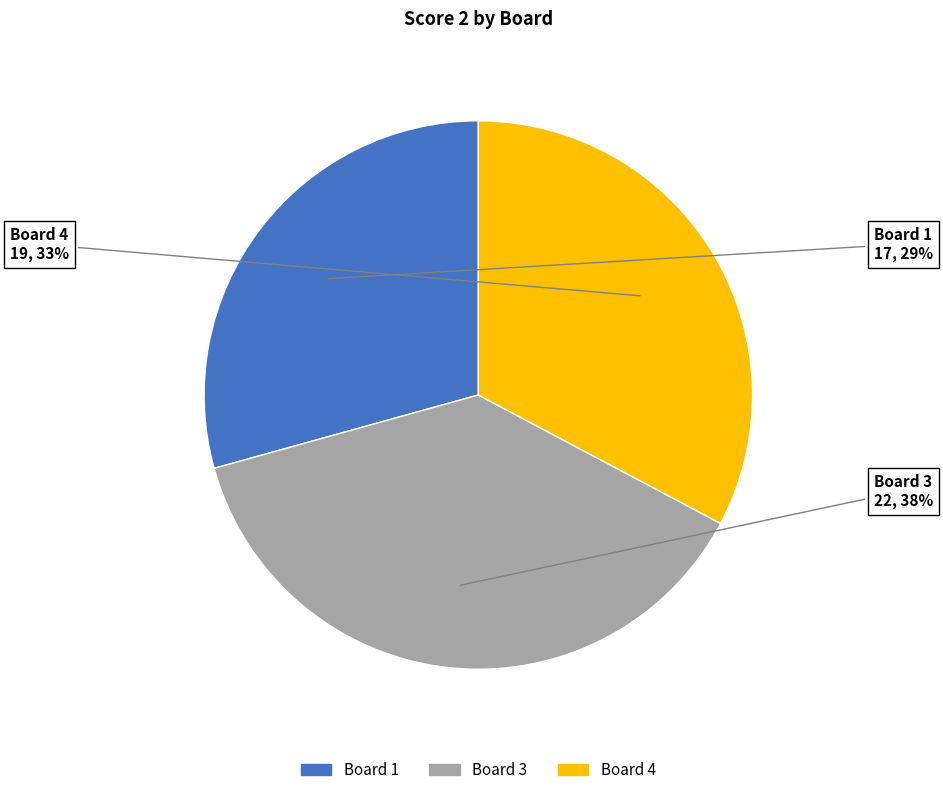

To the nearest percent, what is the average slice percentage?

33%